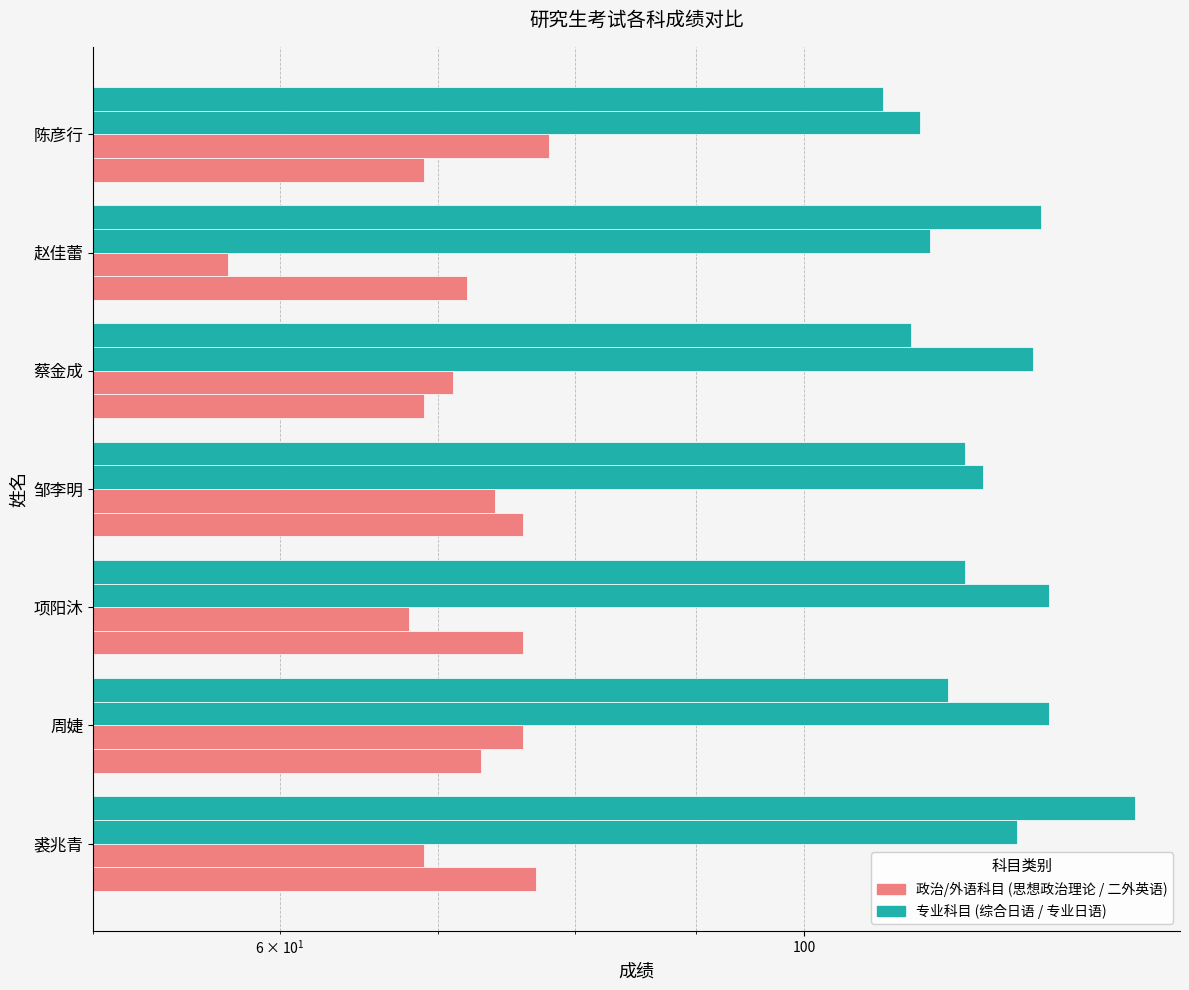

At how many categories does at least one series exceed 98?

7